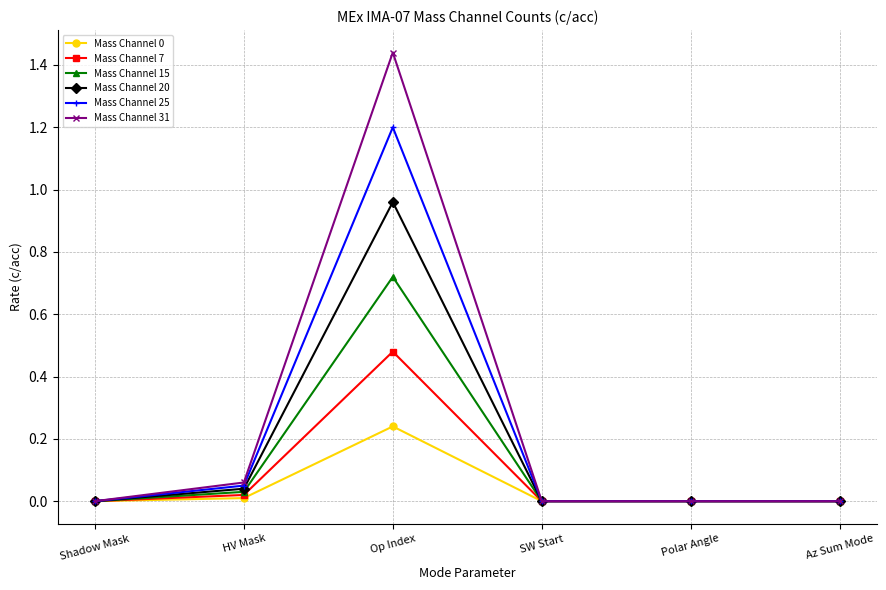

Where is the first local maximum for Mass Channel 15?

Op Index